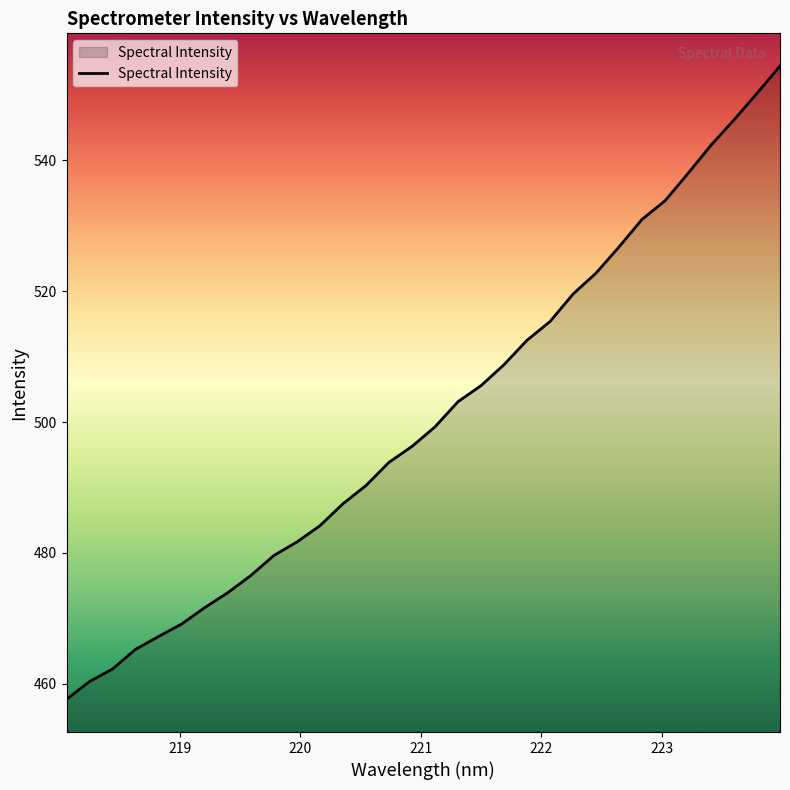

Does the chart display data point markers on the line(s)?

No